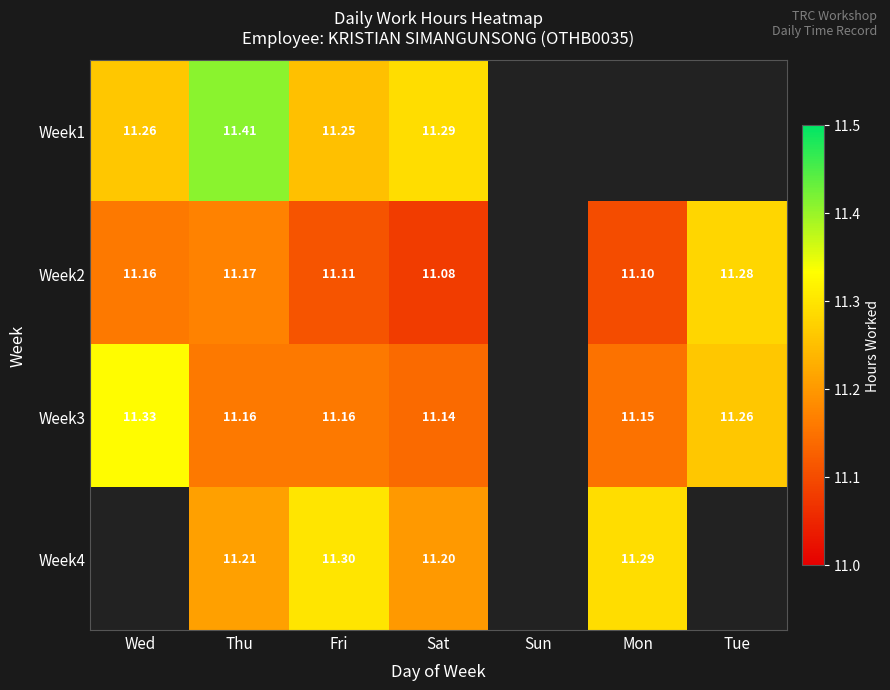

Is it true that Week4 equals 11.3 at Fri?

True